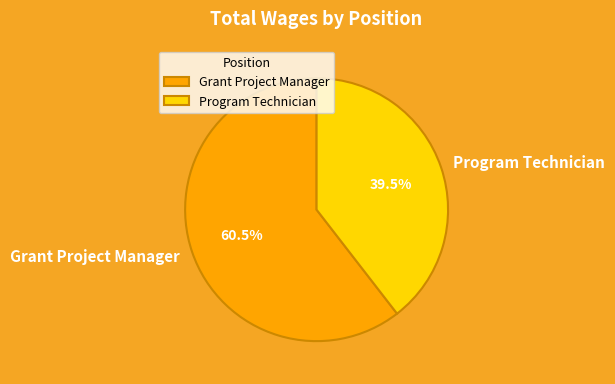

True or false: Grant Project Manager accounts for 54% of the total.

False